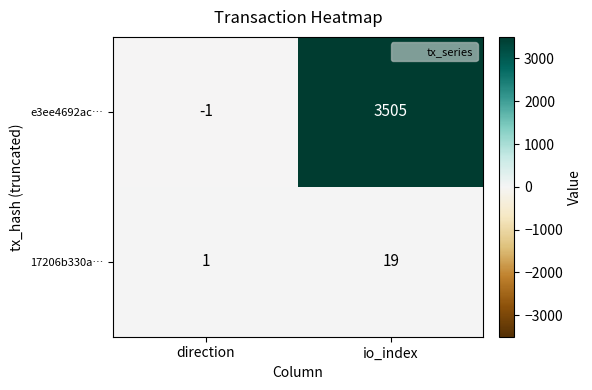

List the labels in order of 17206b330a… value, smallest first.

direction, io_index